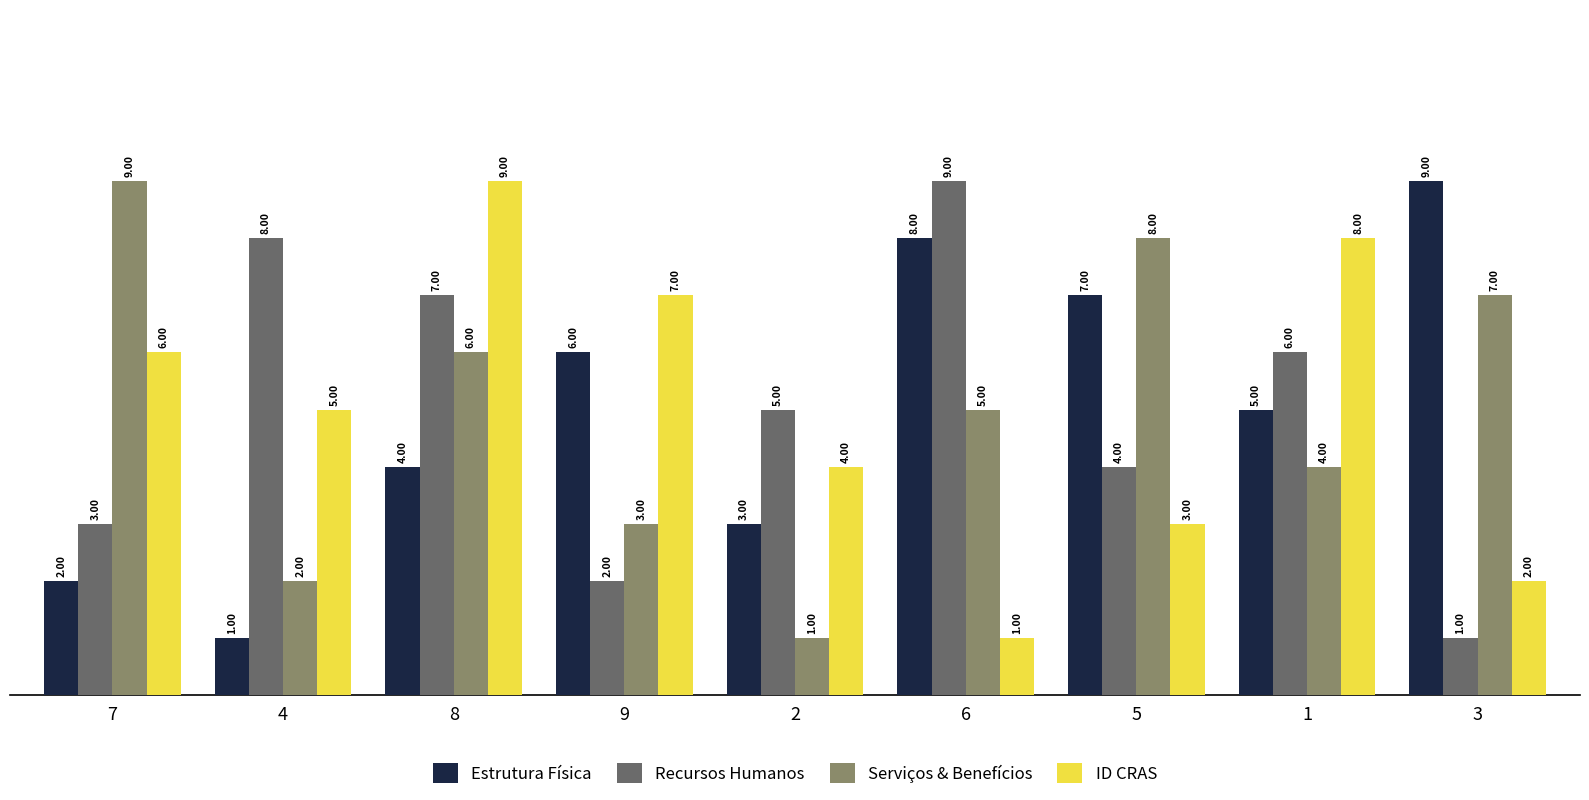

The value of Recursos Humanos at 4 is 8. True or false?

True